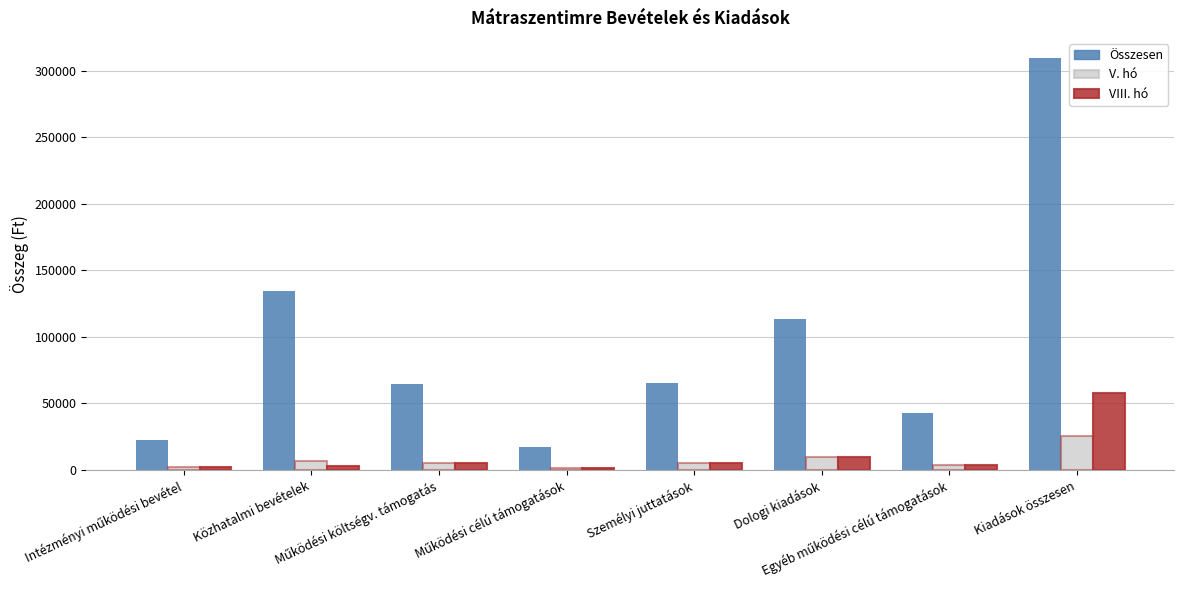

Which category has the highest value across all series?

Kiadások összesen